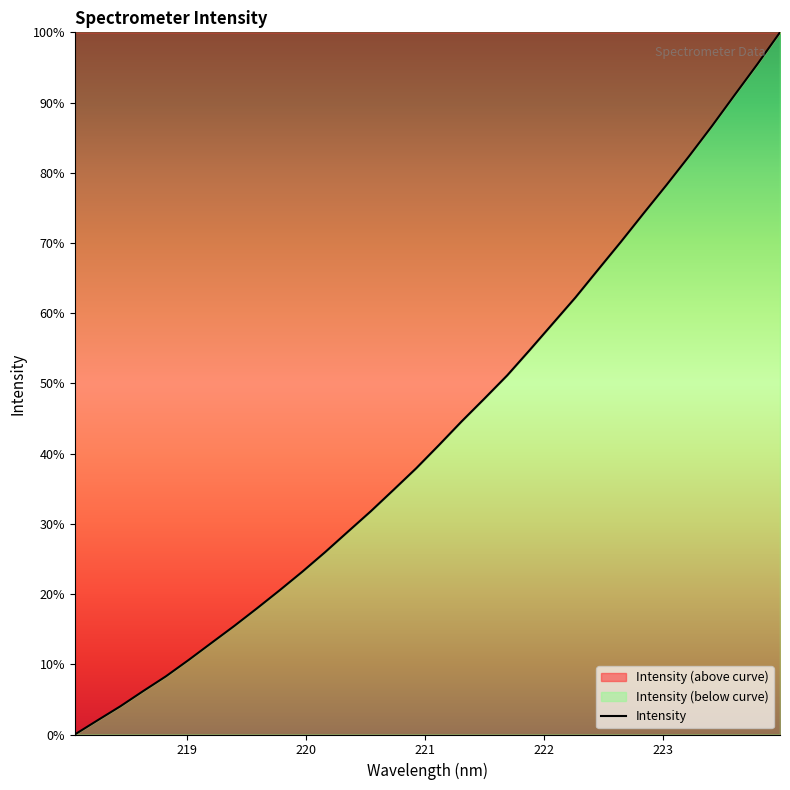

What is the maximum value shown in the chart?

100.0